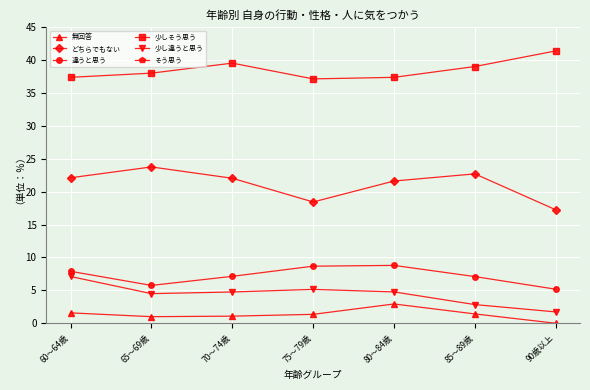

How many distinct data groups are displayed?

6